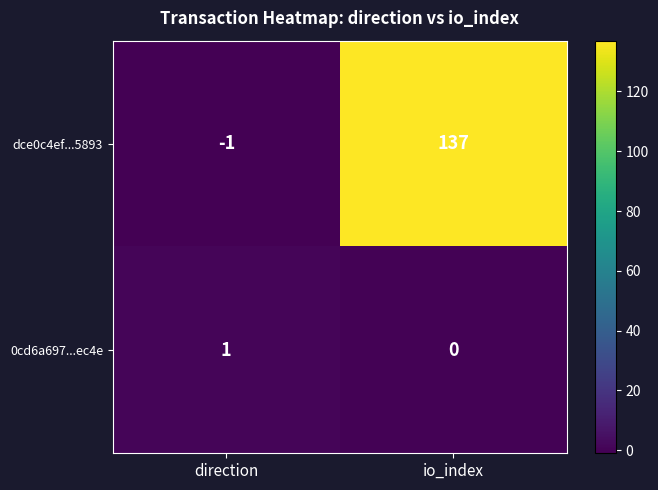

Reading right to left, extract all data points from this chart.

dce0c4ef...5893: io_index=137	direction=-1
0cd6a697...ec4e: io_index=0	direction=1